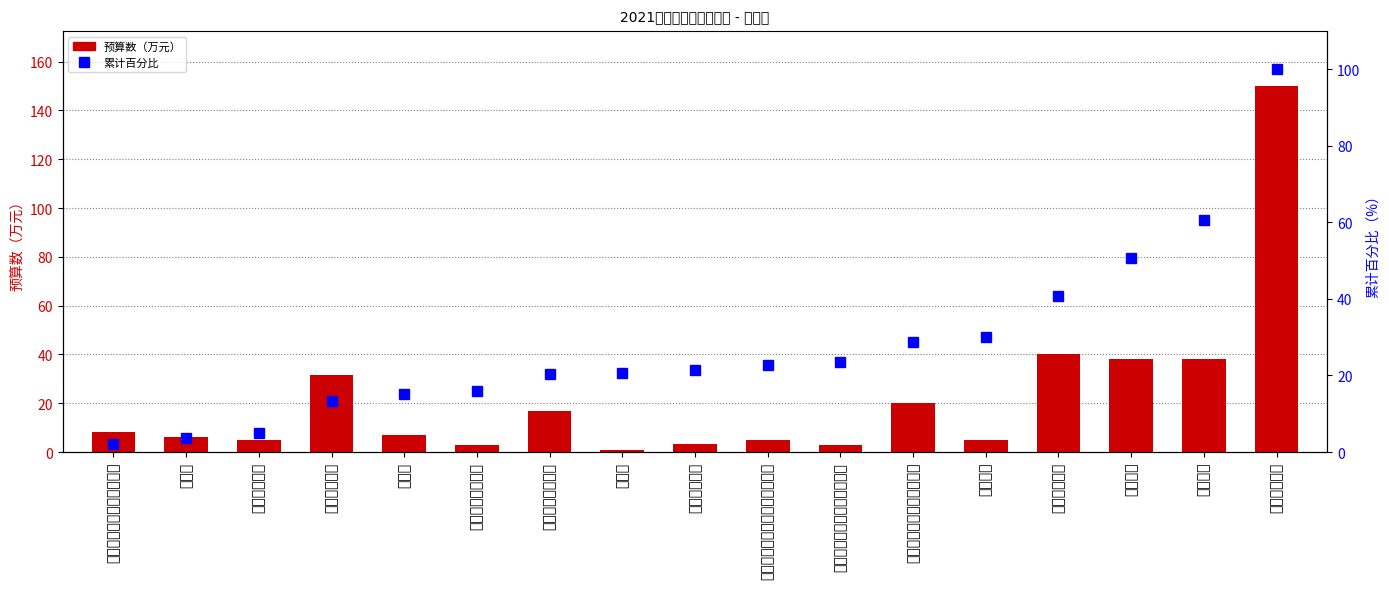

Reading left to right, transcribe all the data shown in this chart.

预算数: 8.1	6.3	5.0	31.6	7.0	3.0	17.0	0.8	3.2	5.0	3.0	20.0	5.0	40.0	38.0	38.0	150.0
累计百分比: 2.1	3.8	5.1	13.4	15.2	16.0	20.5	20.7	21.5	22.8	23.6	28.9	30.2	40.7	50.7	60.6	100.0